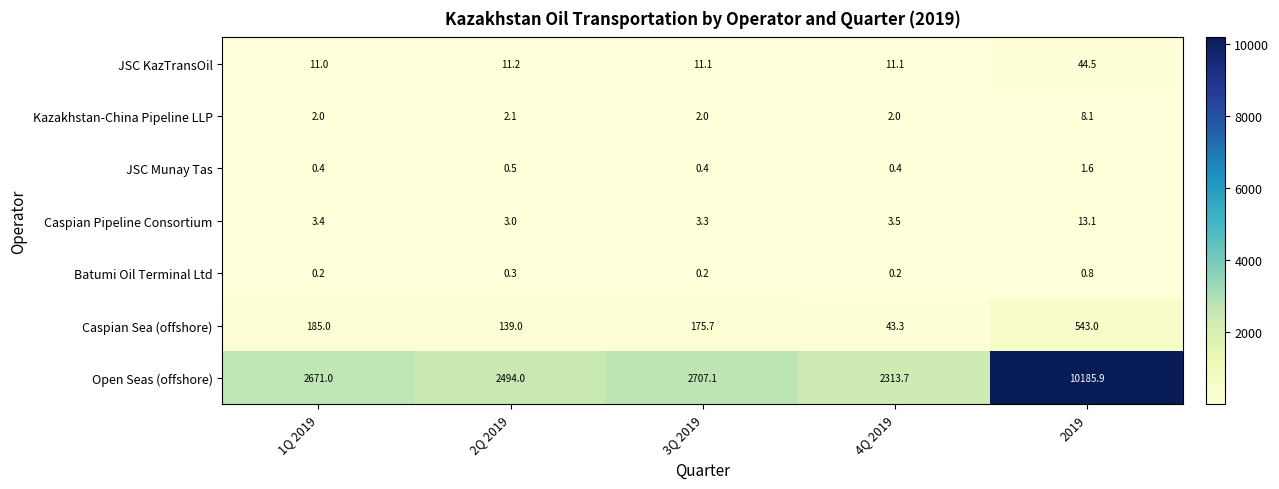

What is the greatest value displayed?

10185.9